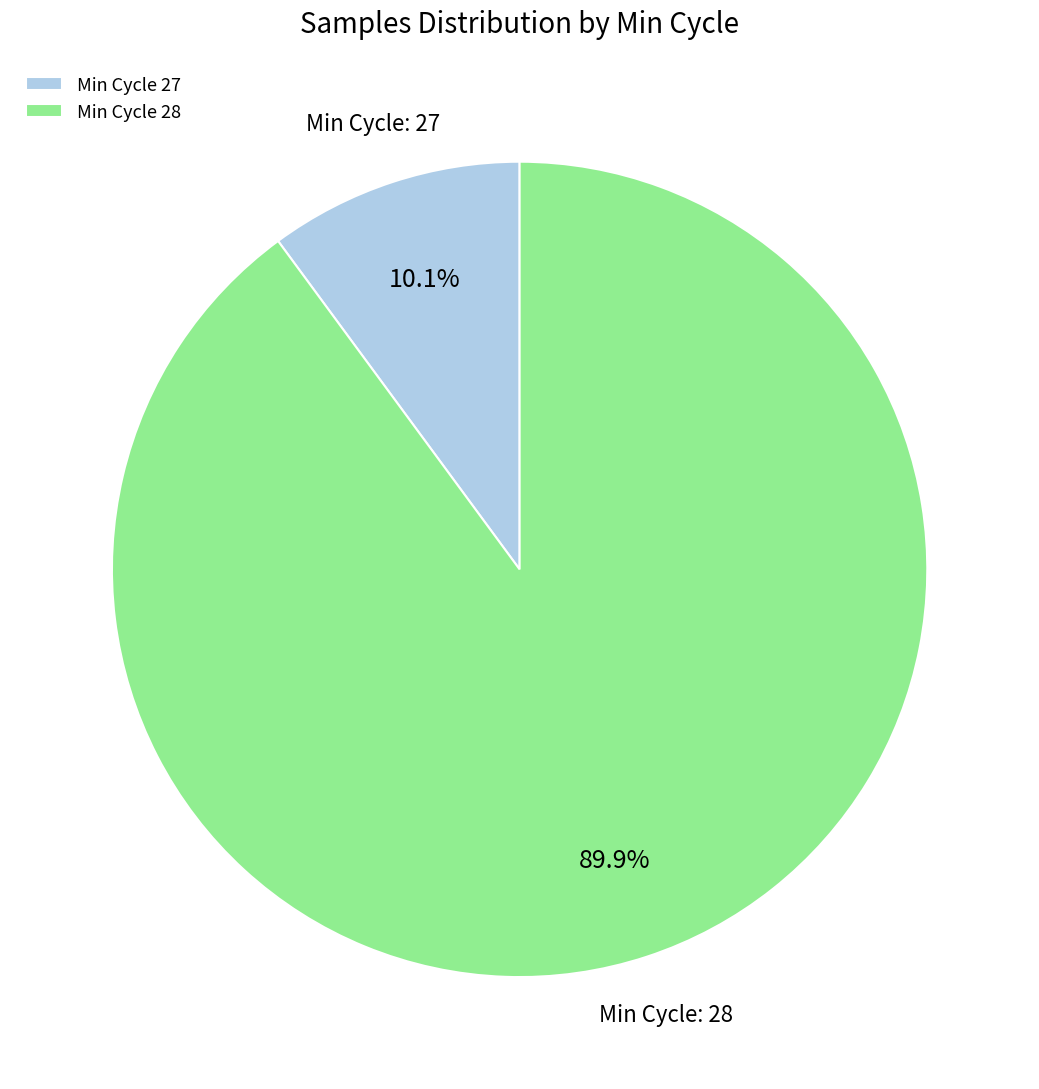

Combined, what portion of the pie is Min Cycle 27 and Min Cycle 28?

100.0%